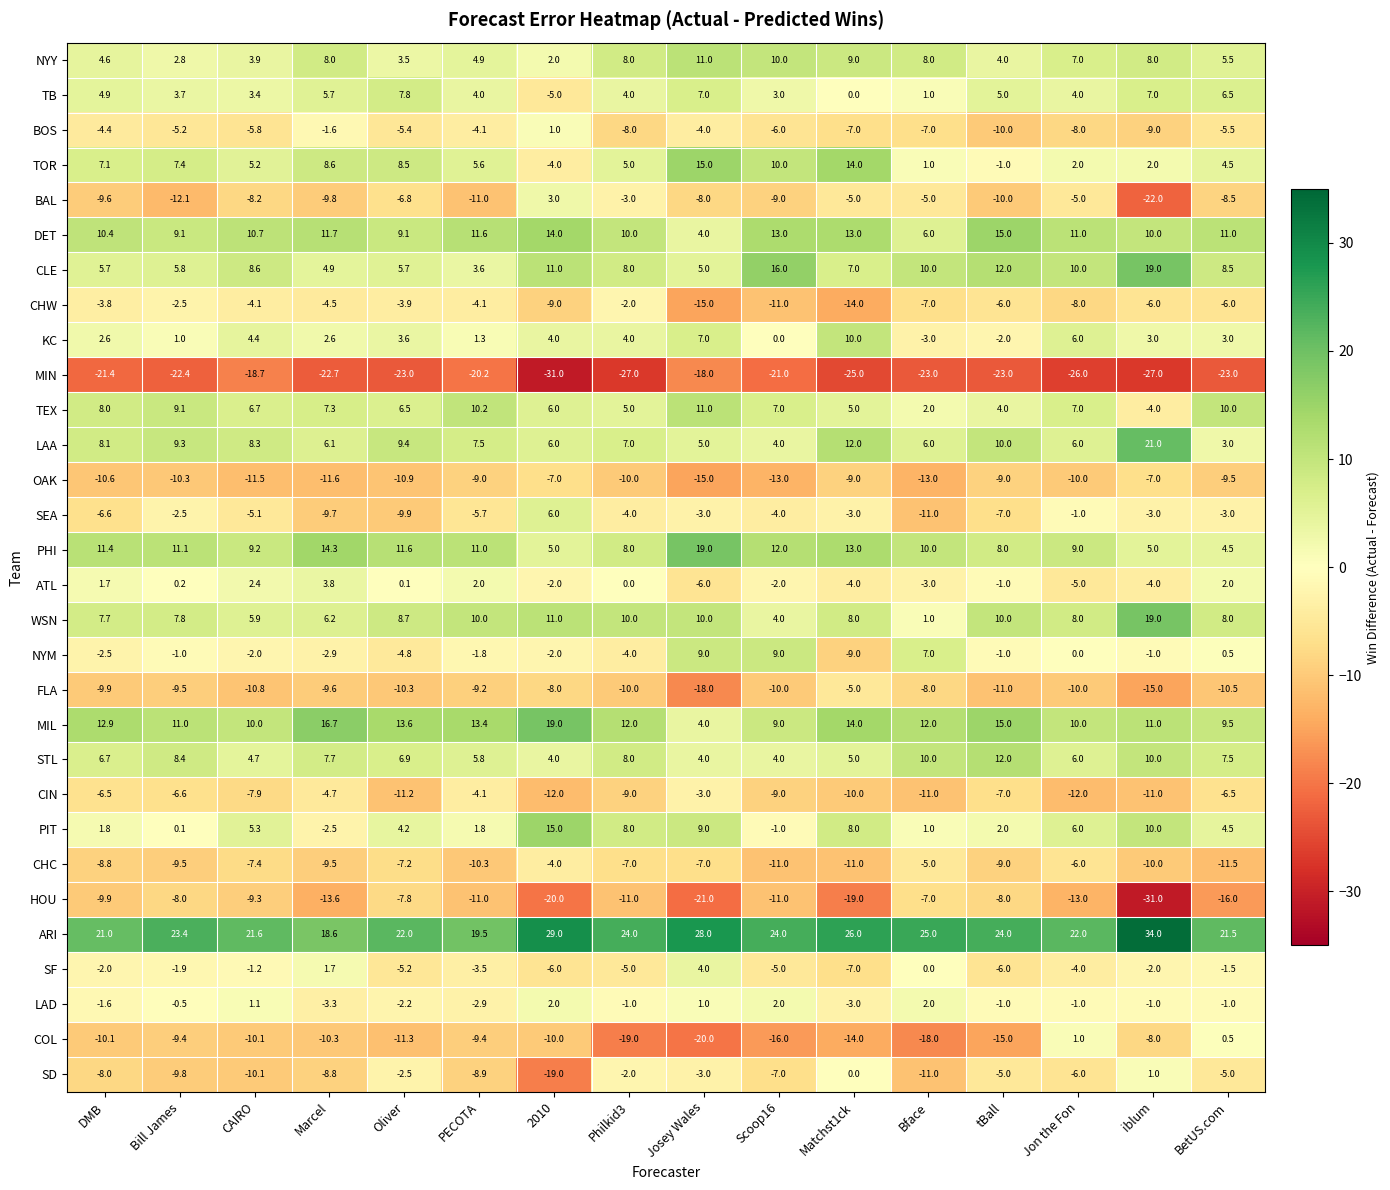

What is the difference between the maximum and minimum values in the SEA series?

17.0